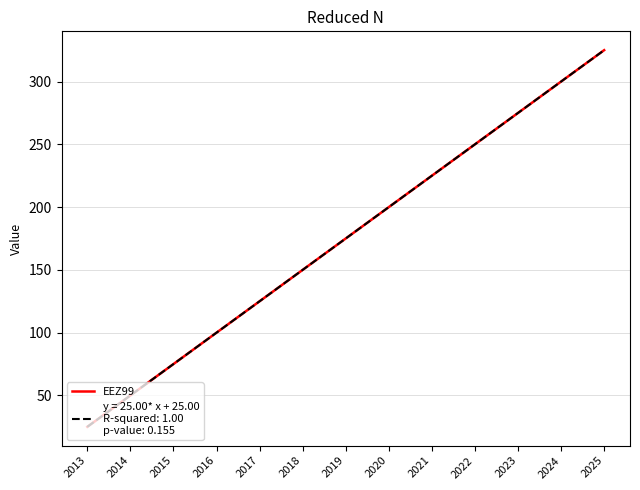

Is this an area chart (filled region under the line)?

No